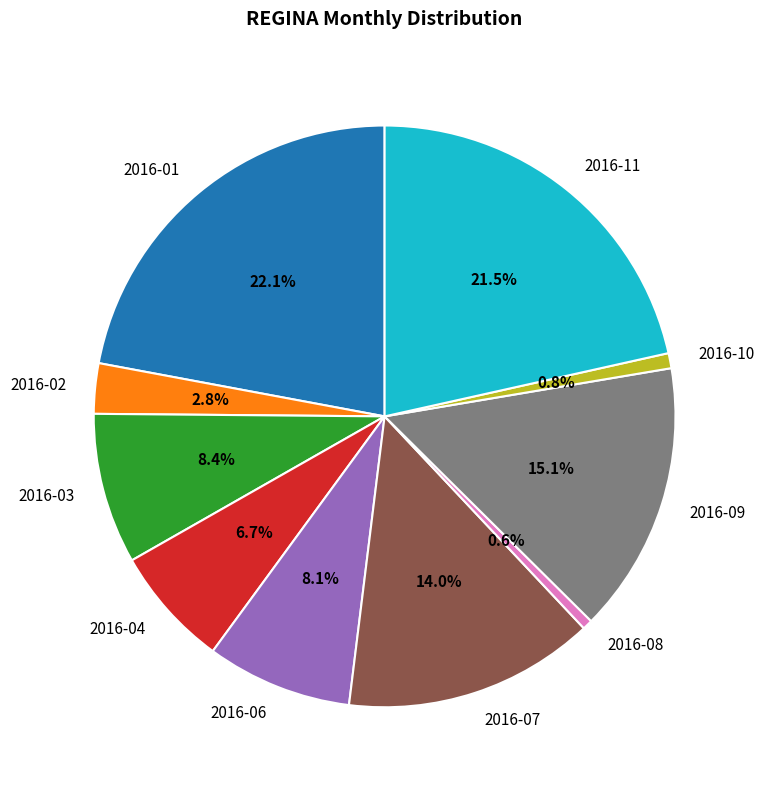

Which category has the biggest portion of the pie?

2016-01